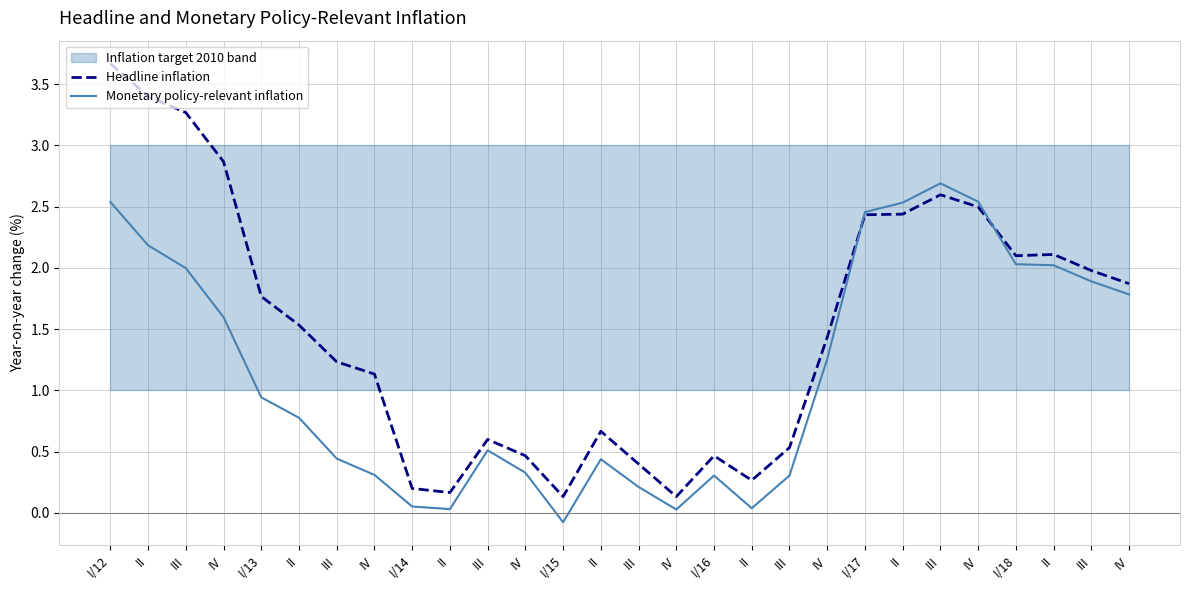

Reading left to right, list all the values displayed in this chart.

Headline inflation: I/12=3.7	II=3.4	III=3.3	IV=2.9	I/13=1.8	II=1.5	III=1.2	IV=1.1	I/14=0.2	II=0.2	III=0.6	IV=0.5	I/15=0.1	II=0.7	III=0.4	IV=0.1	I/16=0.5	II=0.3	III=0.5	IV=1.4	I/17=2.4	II=2.4	III=2.6	IV=2.5	I/18=2.1	II=2.1	III=2.0	IV=1.9
Monetary policy-relevant inflation: I/12=2.5	II=2.2	III=2.0	IV=1.6	I/13=0.9	II=0.8	III=0.4	IV=0.3	I/14=0.1	II=0.0	III=0.5	IV=0.3	I/15=-0.1	II=0.4	III=0.2	IV=0.0	I/16=0.3	II=0.0	III=0.3	IV=1.3	I/17=2.5	II=2.5	III=2.7	IV=2.5	I/18=2.0	II=2.0	III=1.9	IV=1.8